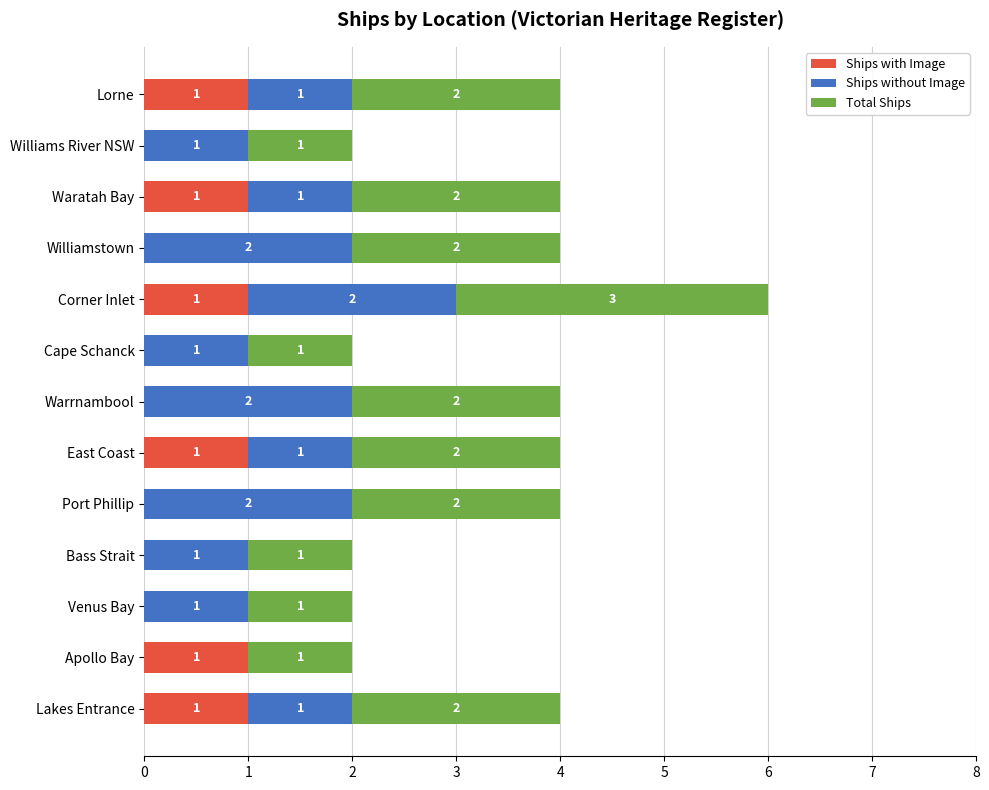

The value of Ships with Image at Waratah Bay is 1. True or false?

True